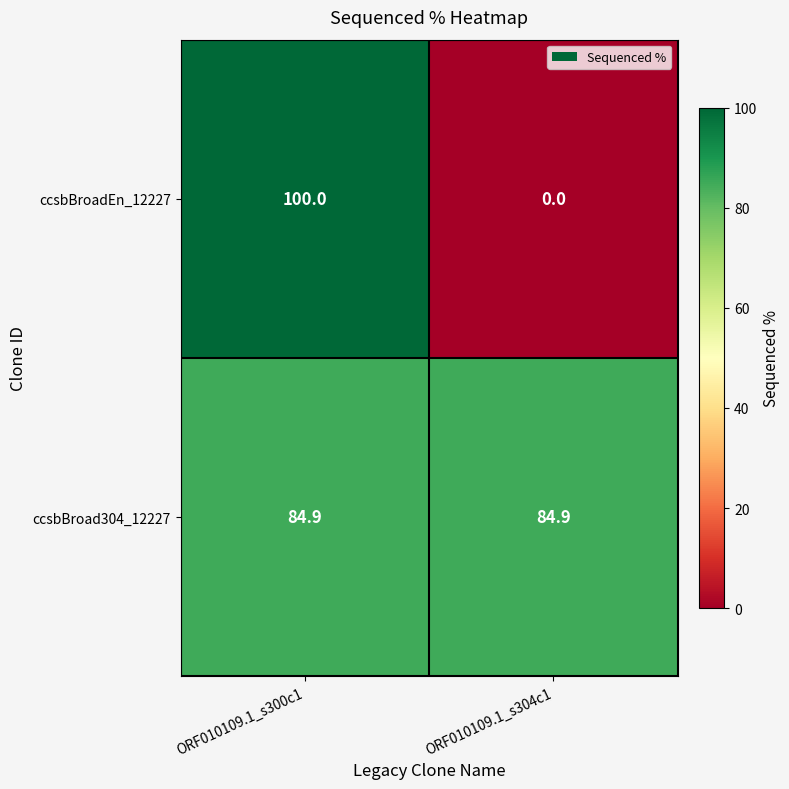

What is the sum of the ccsbBroadEn_12227 values at ORF010109.1_s304c1 and ORF010109.1_s300c1?

100.0